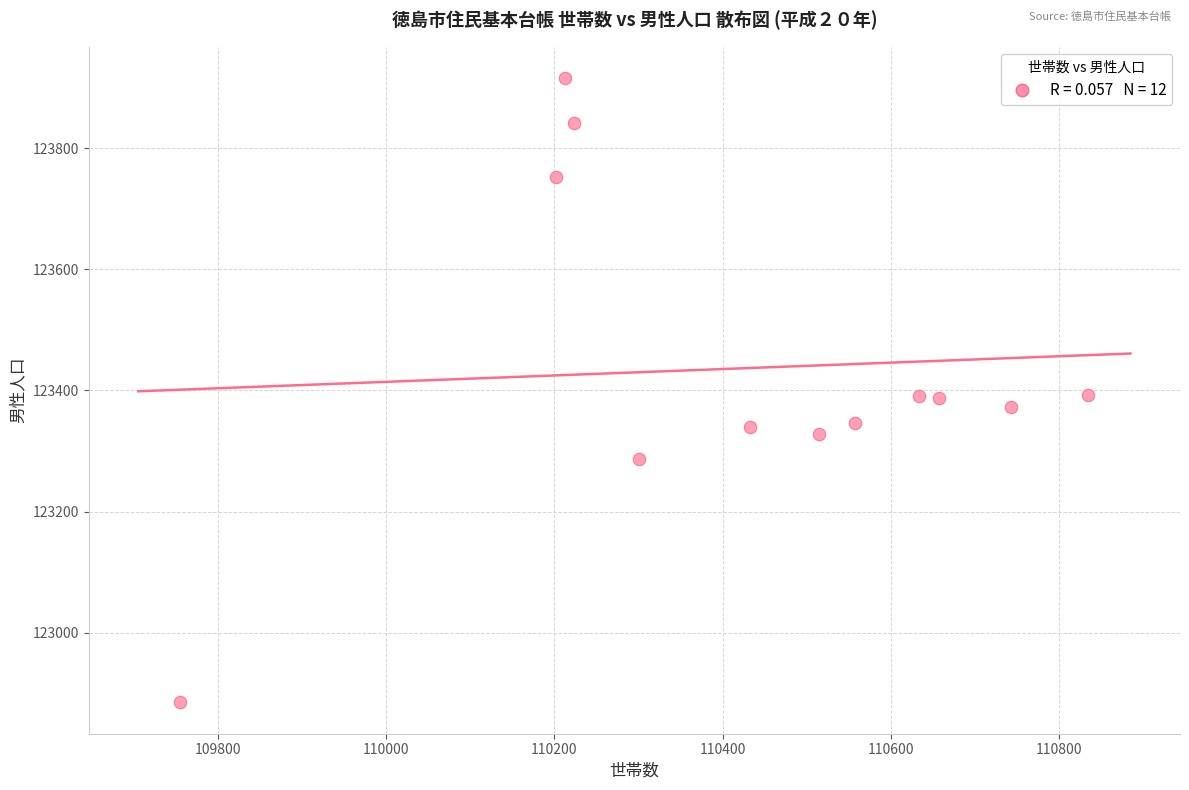

What is the average Y value?

123437